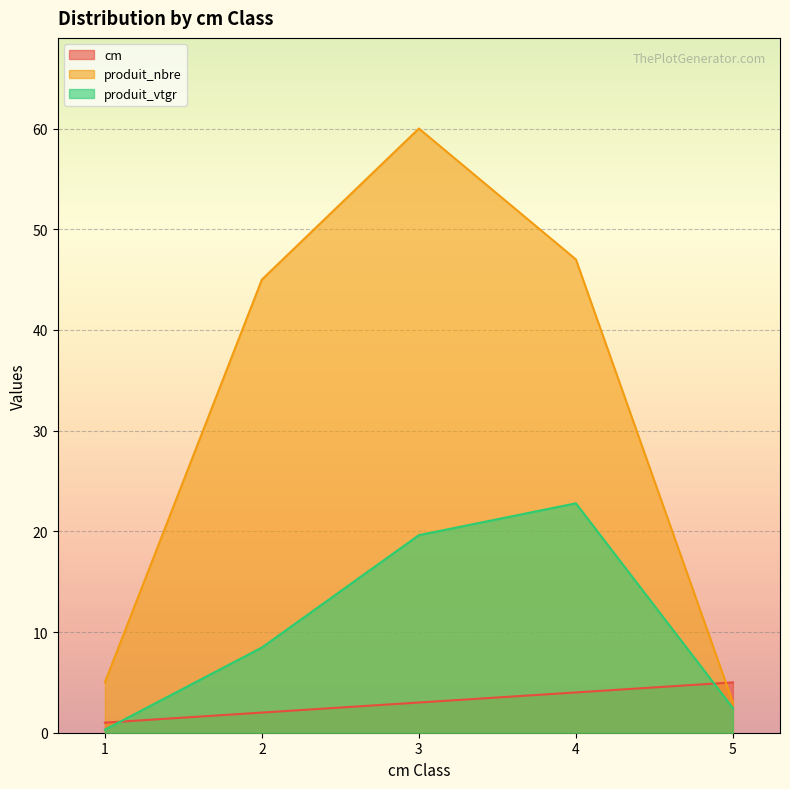

The cm series shows 1.0 at 2. True or false?

False